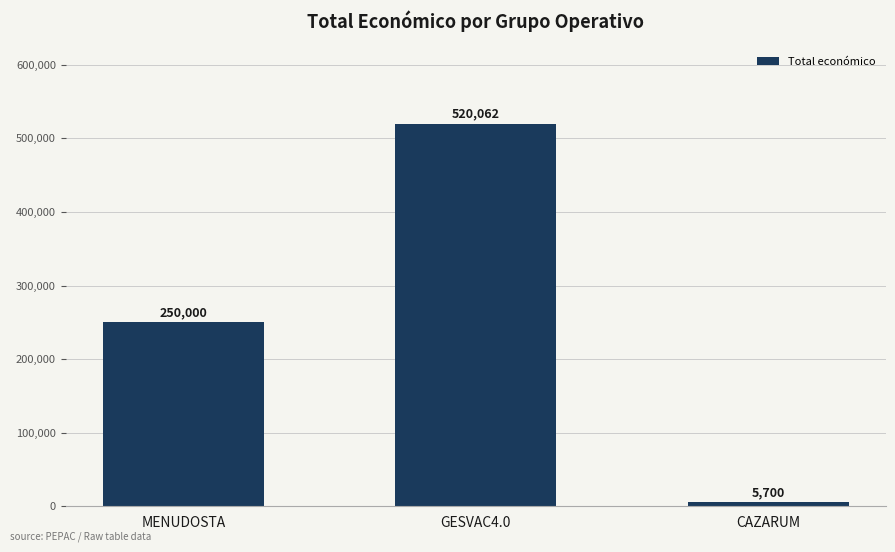

Count the values in the range 5700 to 520062.

3